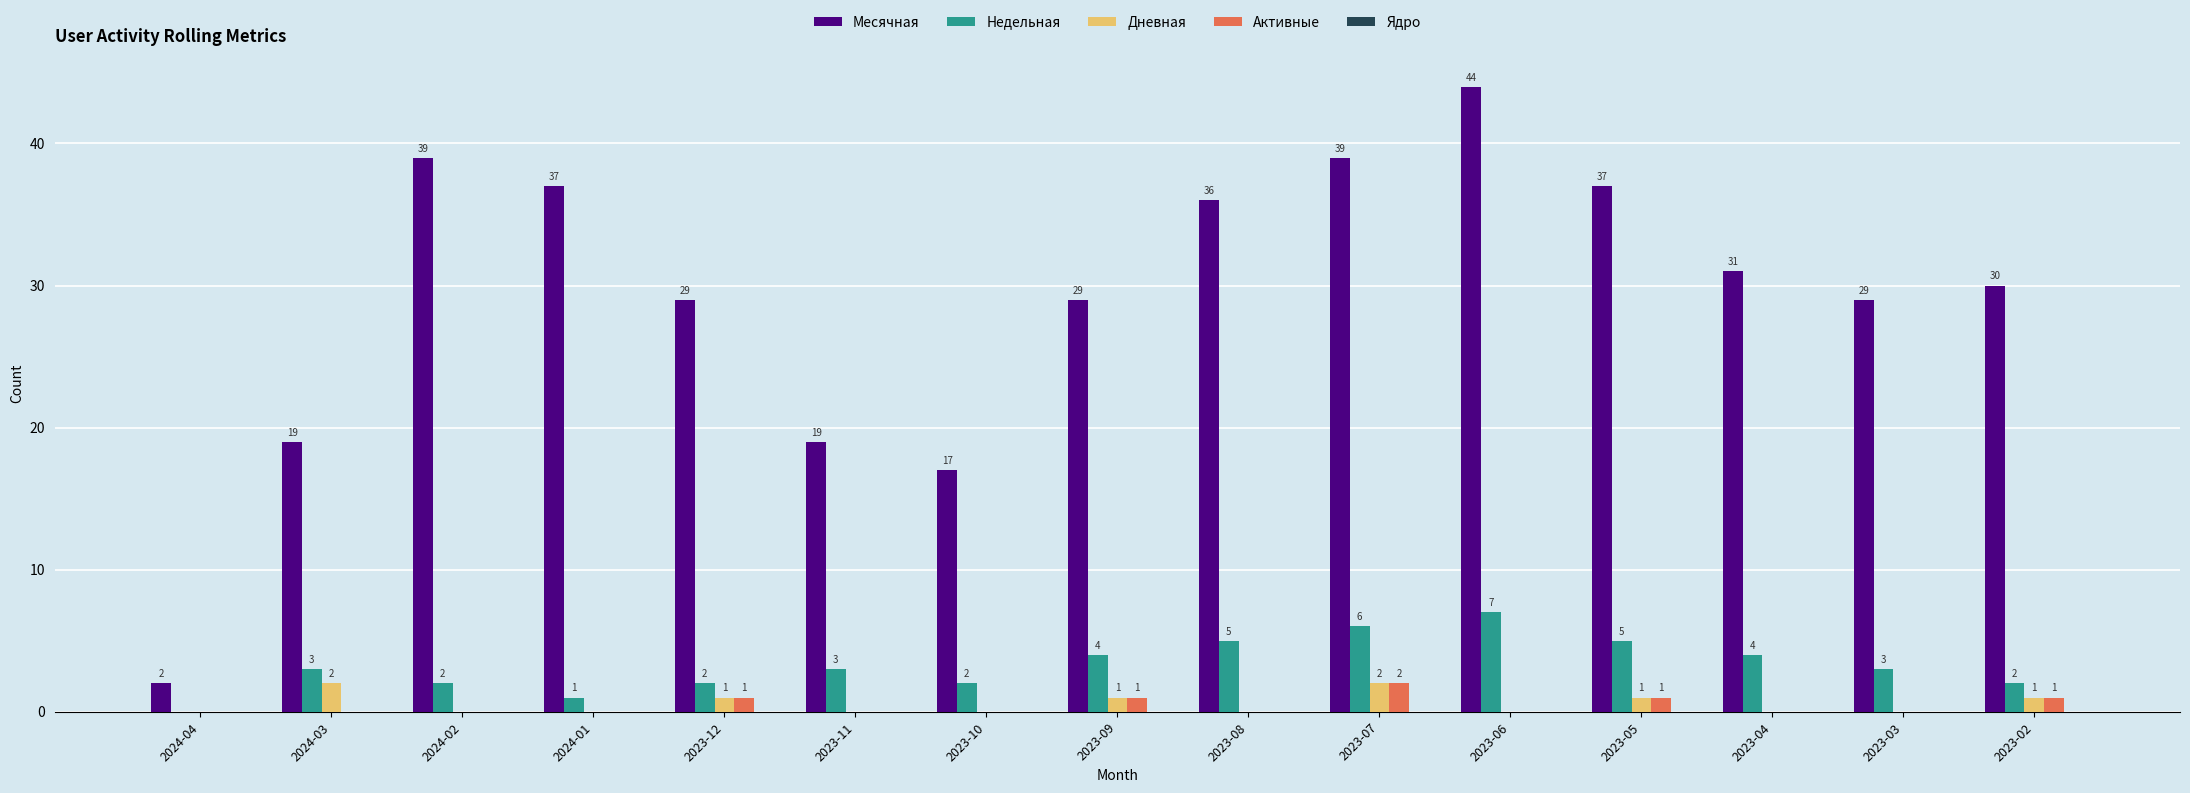

Is it true that Дневная equals 0 at 2024-02?

True